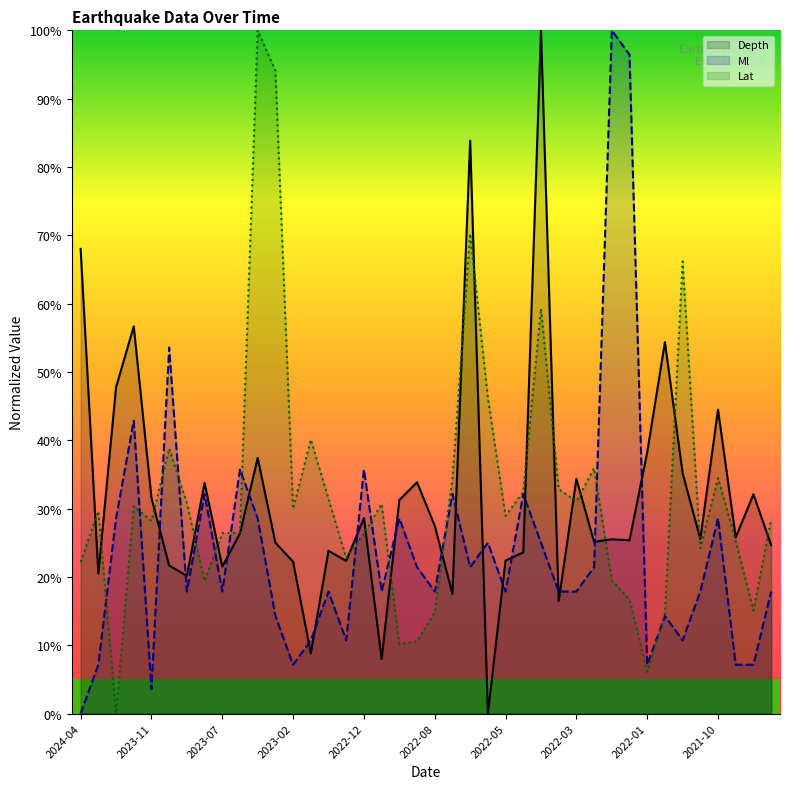

Where does the Lat series first go above 29?

2024-04-03